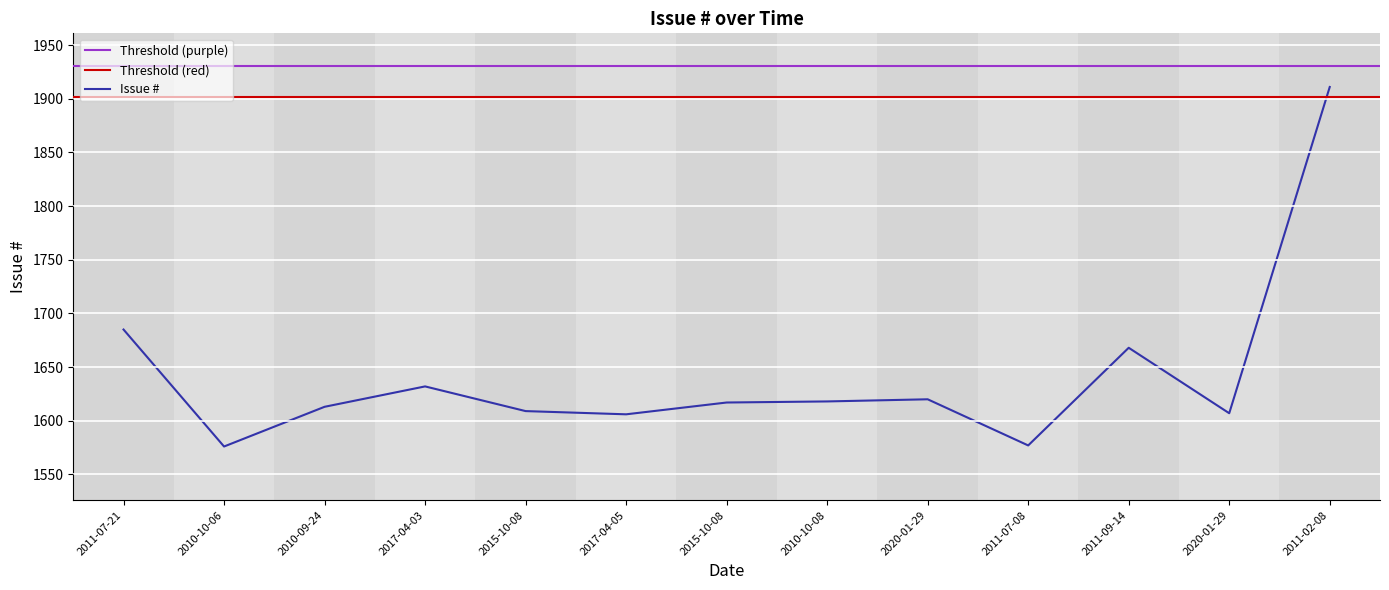

Read the value at 2011-07-08, to the nearest 10.

1580